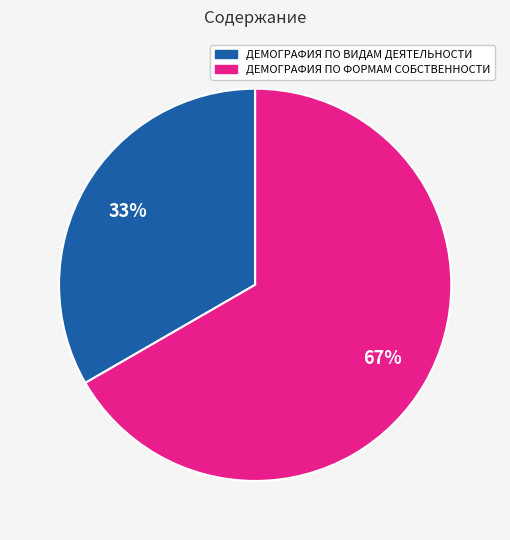

To the nearest percent, what is the average slice percentage?

50%